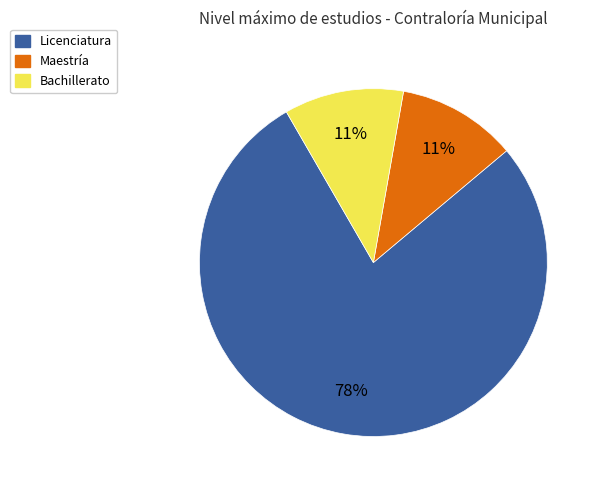

The Licenciatura slice represents 25% of the pie. True or false?

False